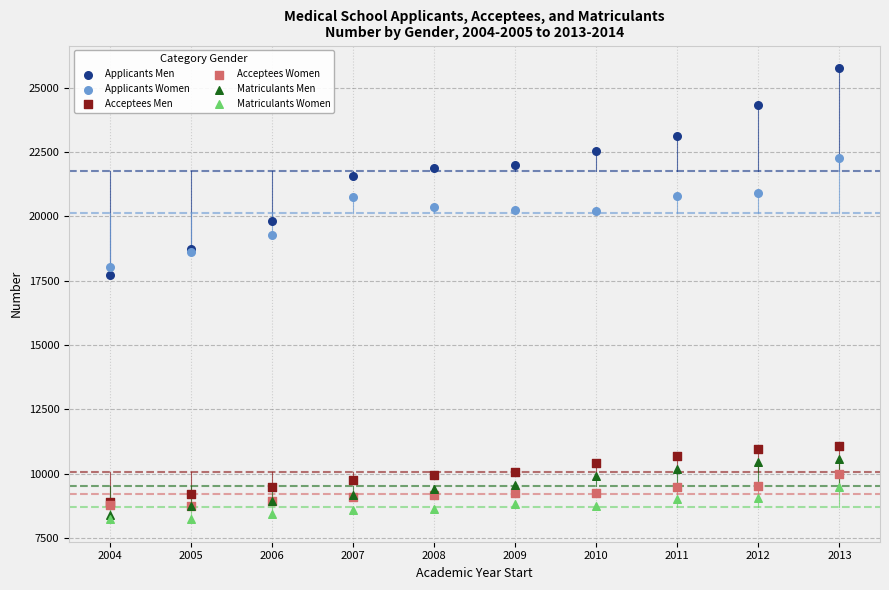

What are all the series names shown in the legend?

Applicants Men, Applicants Women, Acceptees Men, Acceptees Women, Matriculants Men, Matriculants Women